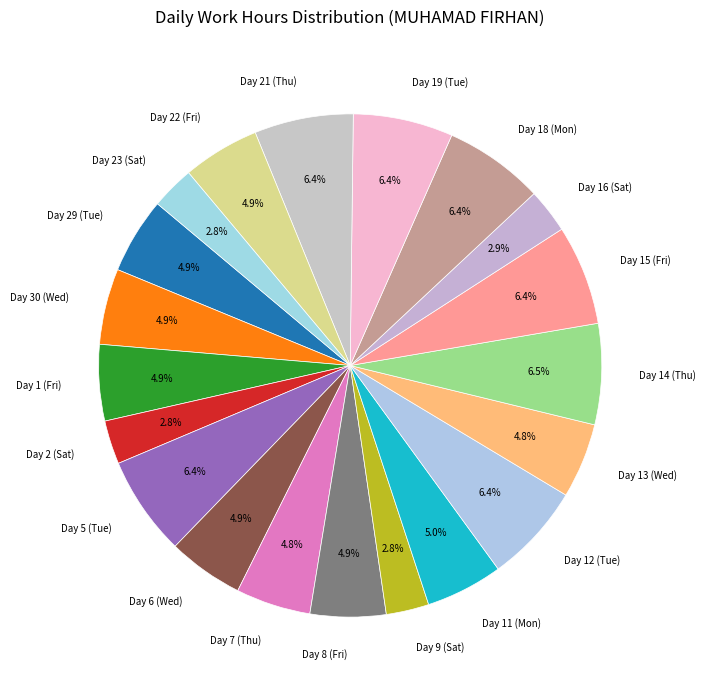

Combined, do Day 9 (Sat) and Day 1 (Fri) account for over 50%?

No